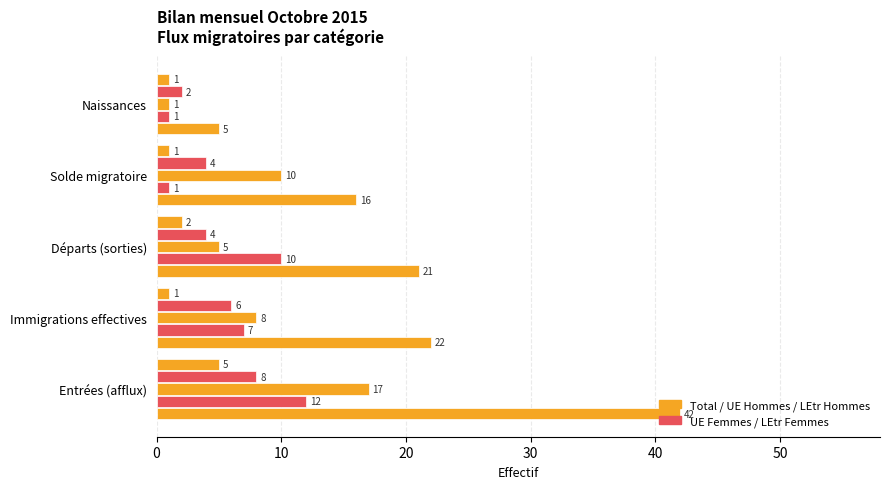

How many series are shown in this chart?

5